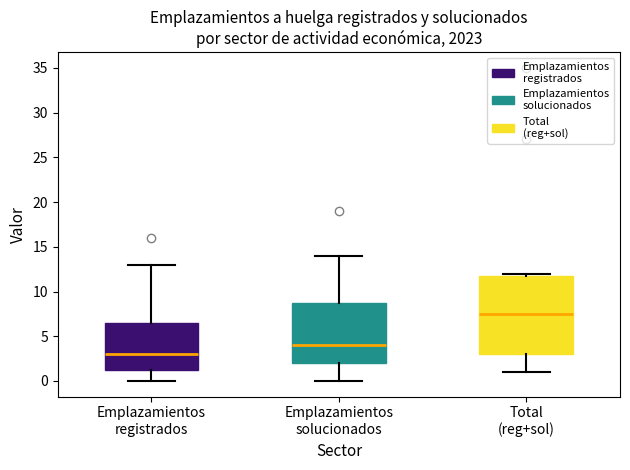

Reading left to right, transcribe this box plot: for each box, give where its median line is, the range the box spans, and where its two whiskers end, as read against the y-axis. The values are not printed on the chart, so give them approximately, as read against the axis.

Emplazamientos registrados: median 3.0, box 1.5 to 6.5, whiskers 0.0 to 13.0
Emplazamientos solucionados: median 4.0, box 2.0 to 9.0, whiskers 0.0 to 14.0
Total (reg+sol): median 7.5, box 3.0 to 12.0, whiskers 1.0 to 12.0 (just above the box's upper edge)